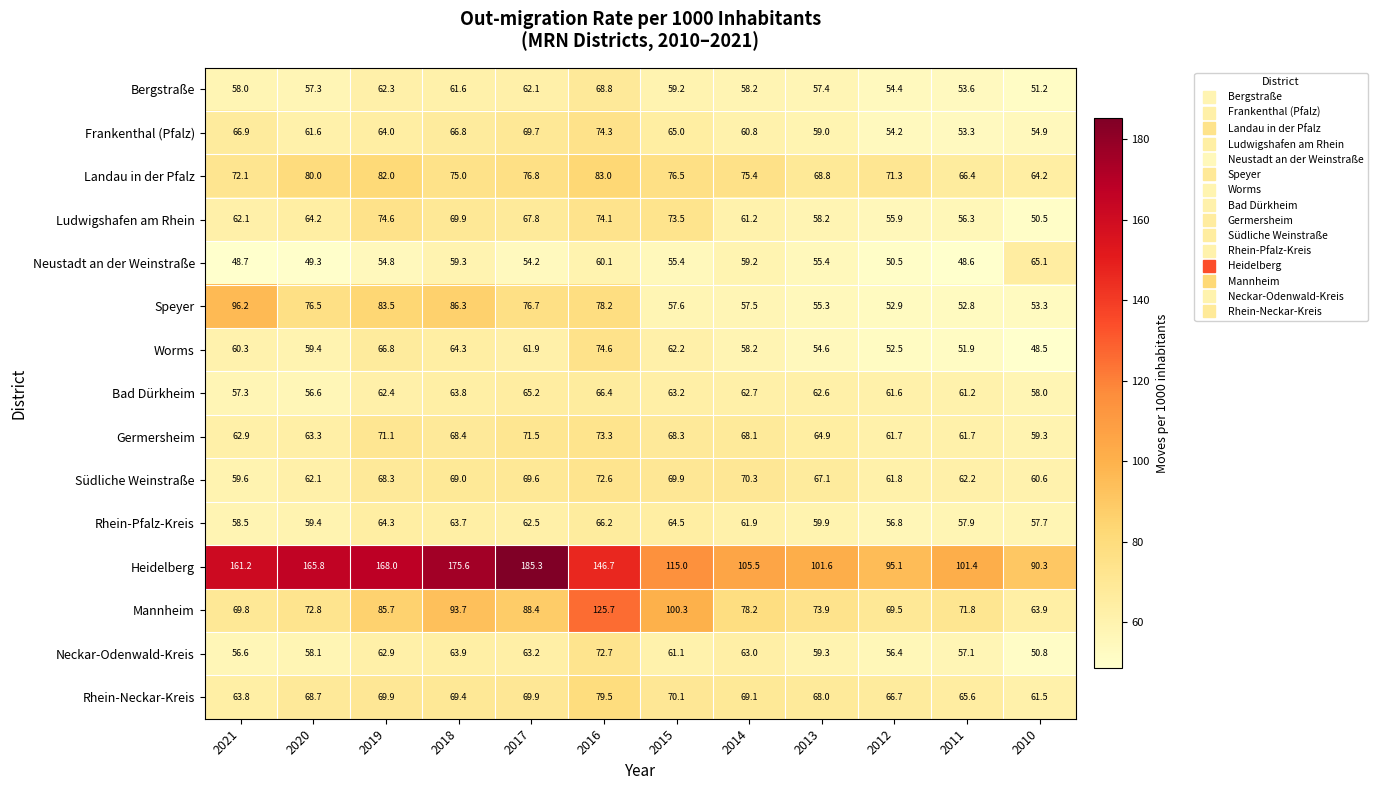

Is it true that Speyer equals 12.7 at 2010?

False